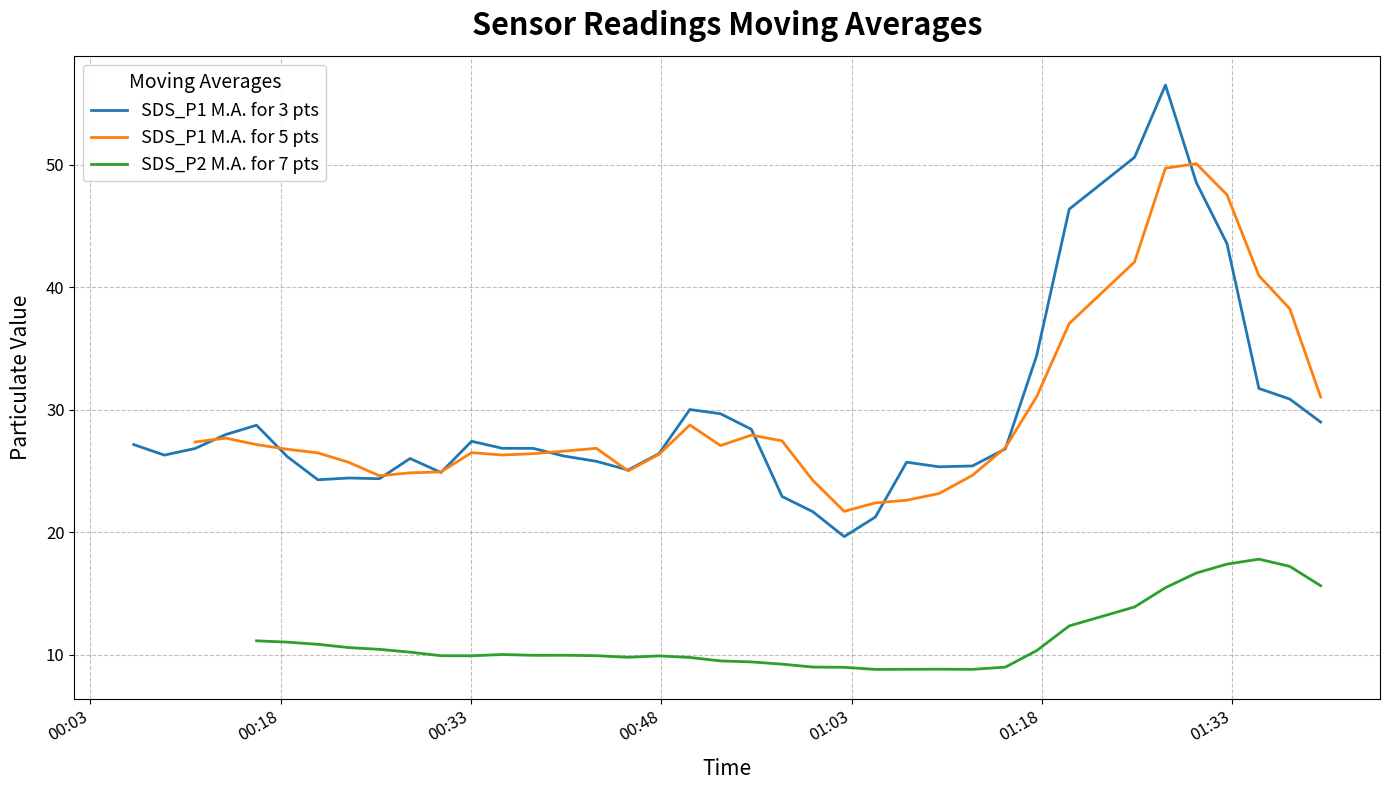

How many categories are shown in the chart?

40